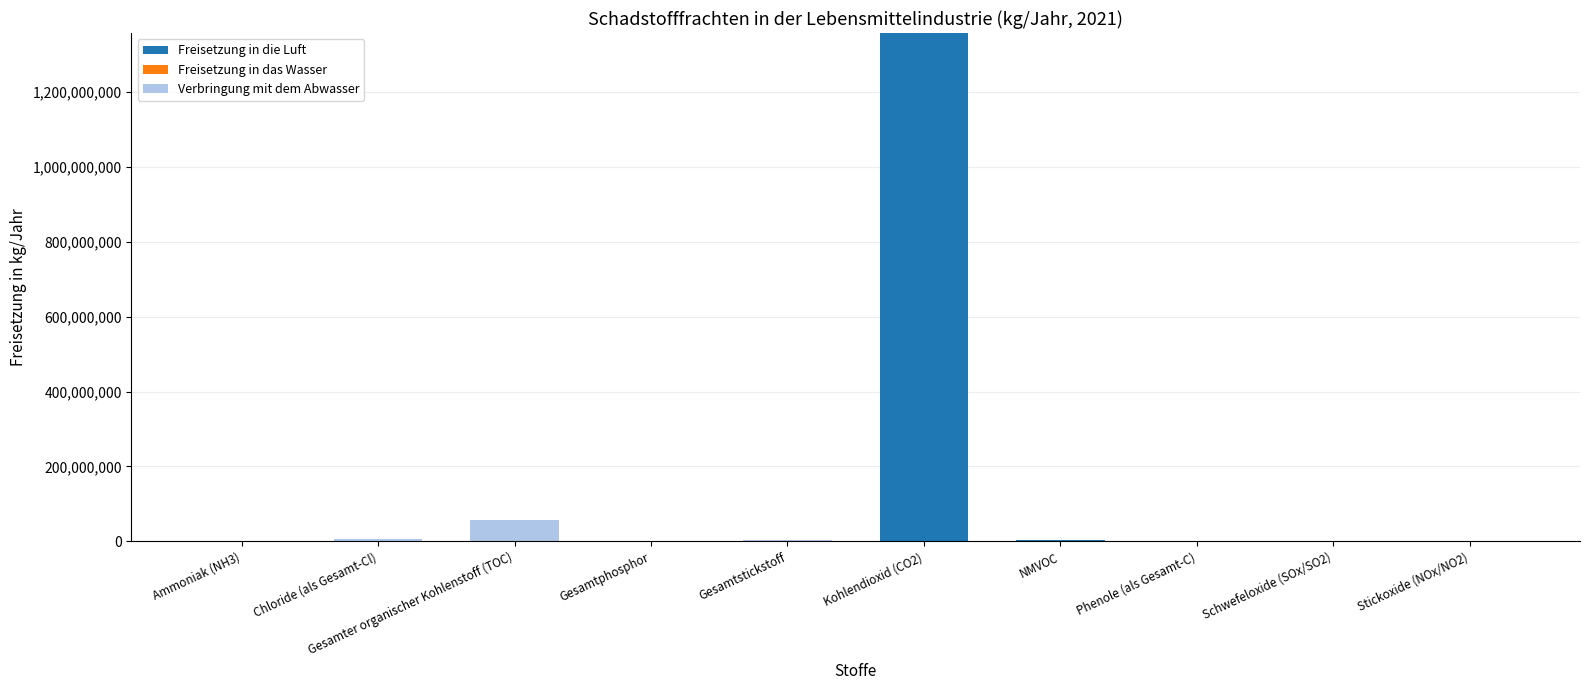

At which category is the sum across all series the highest?

Kohlendioxid (CO2)